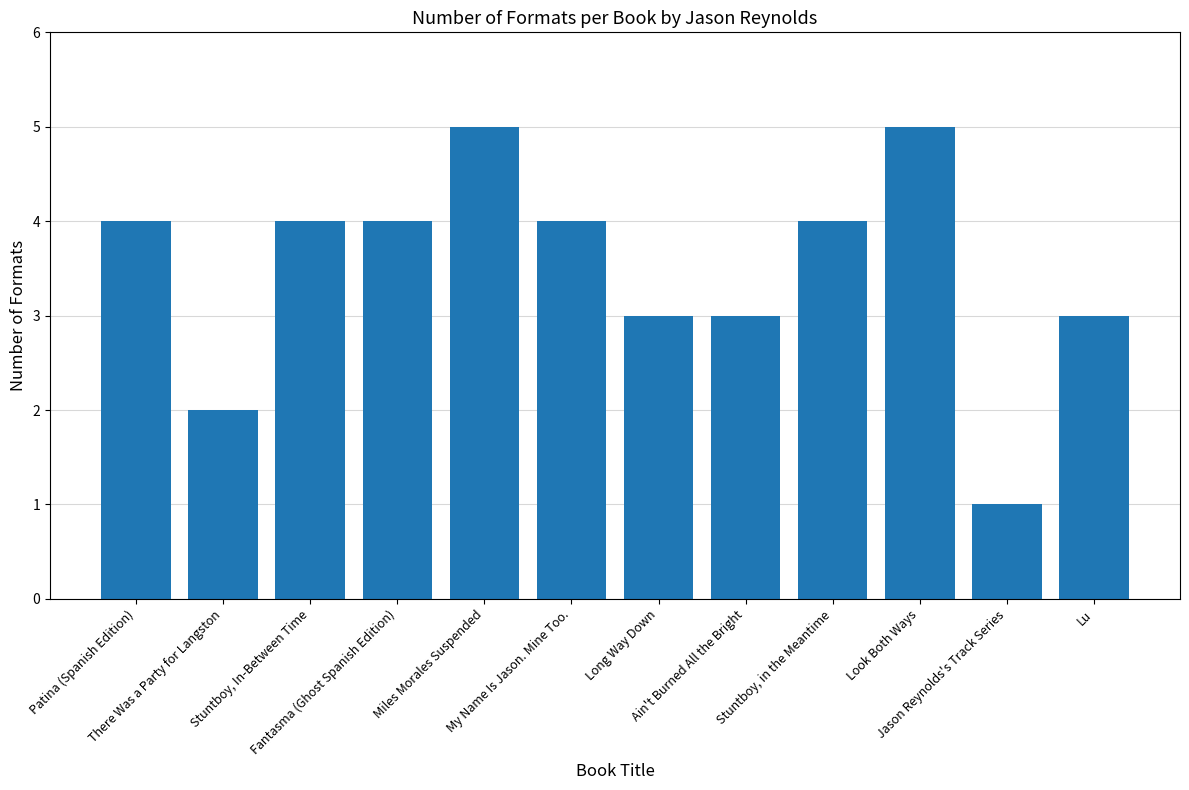

How many bars are there in total?

12